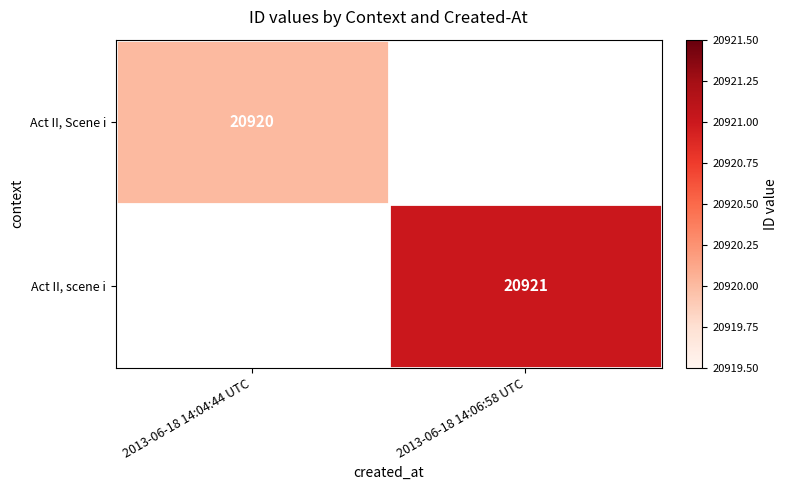

True or false: Act II, scene i has a value of 20921 at 2013-06-18 14:06:58 UTC.

True